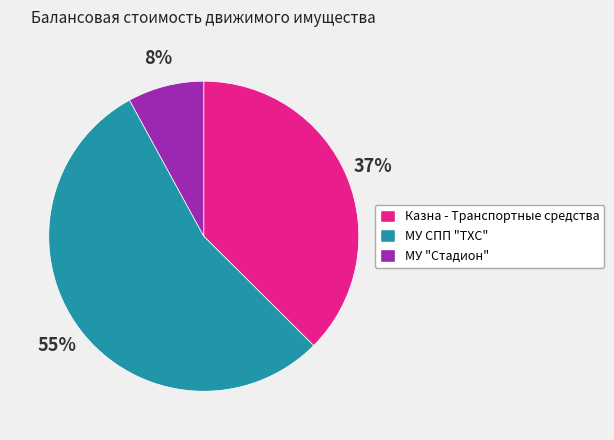

Which category has the smallest portion of the pie?

МУ "Стадион"